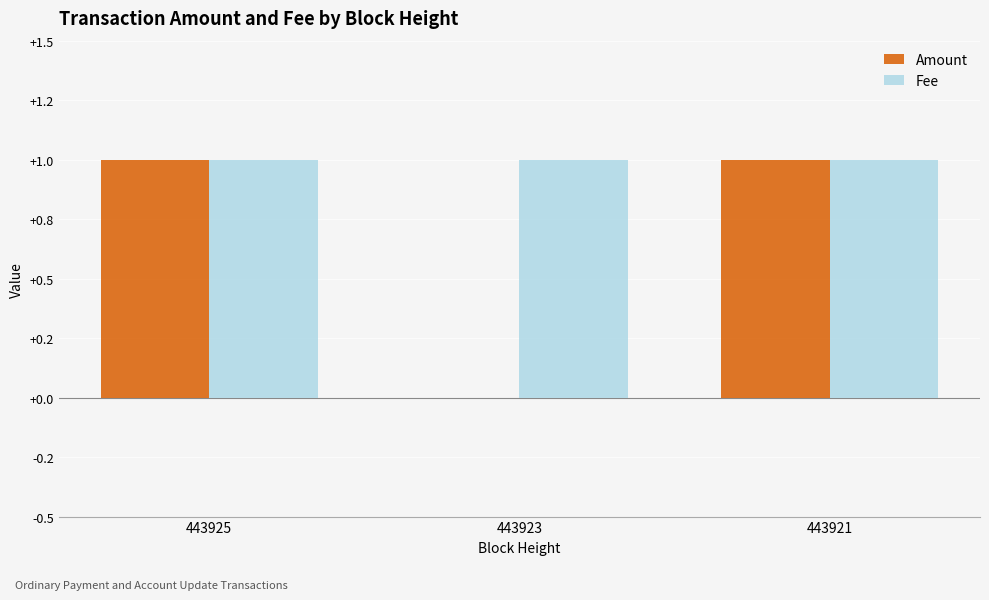

What is the total value across all series at 443925?

2